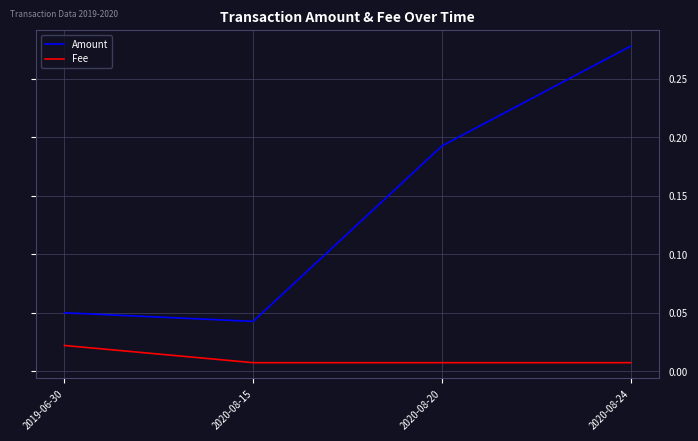

True or false: Fee and Amount cross at least once.

False